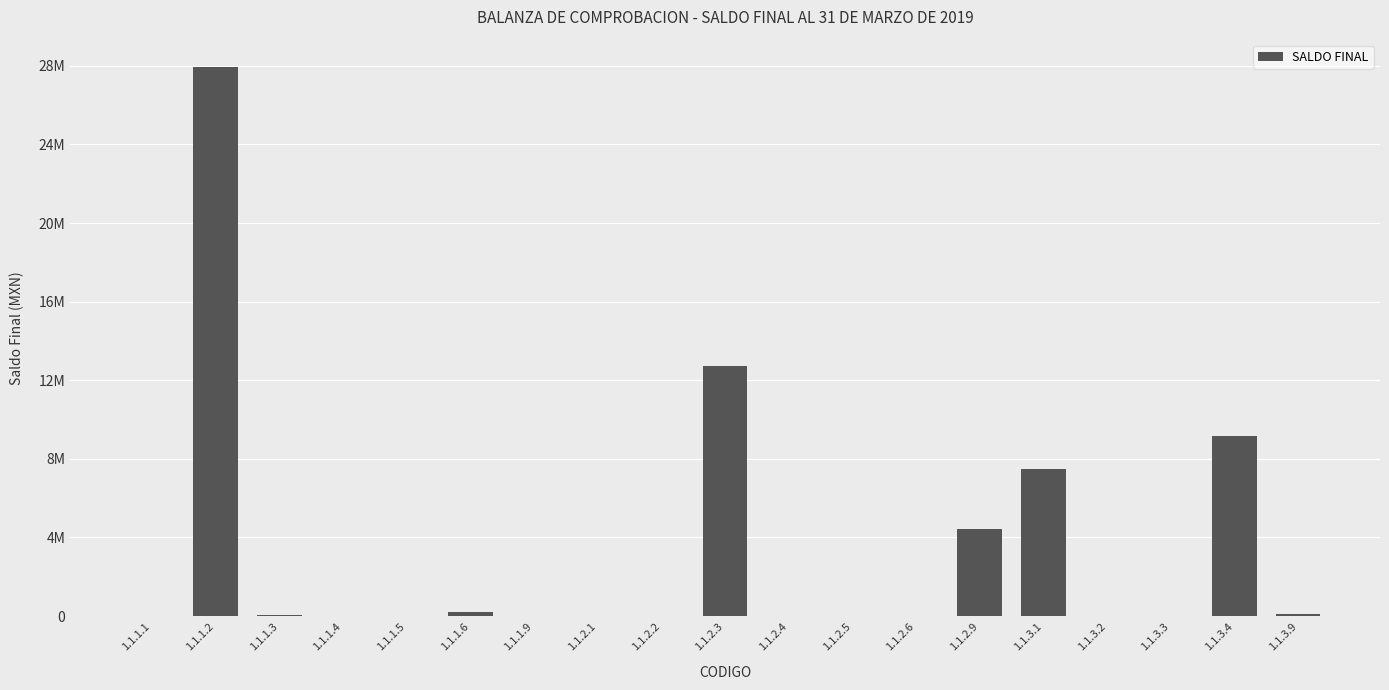

Are the bars horizontal?

No